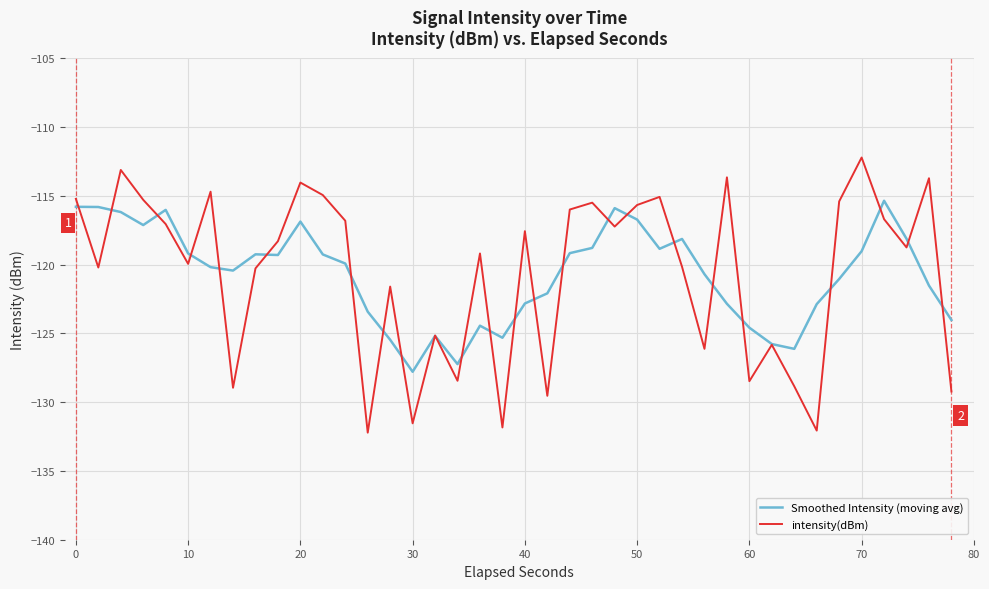

Rank the series by their maximum value, from highest to lowest.

intensity(dBm), Smoothed Intensity (moving avg)